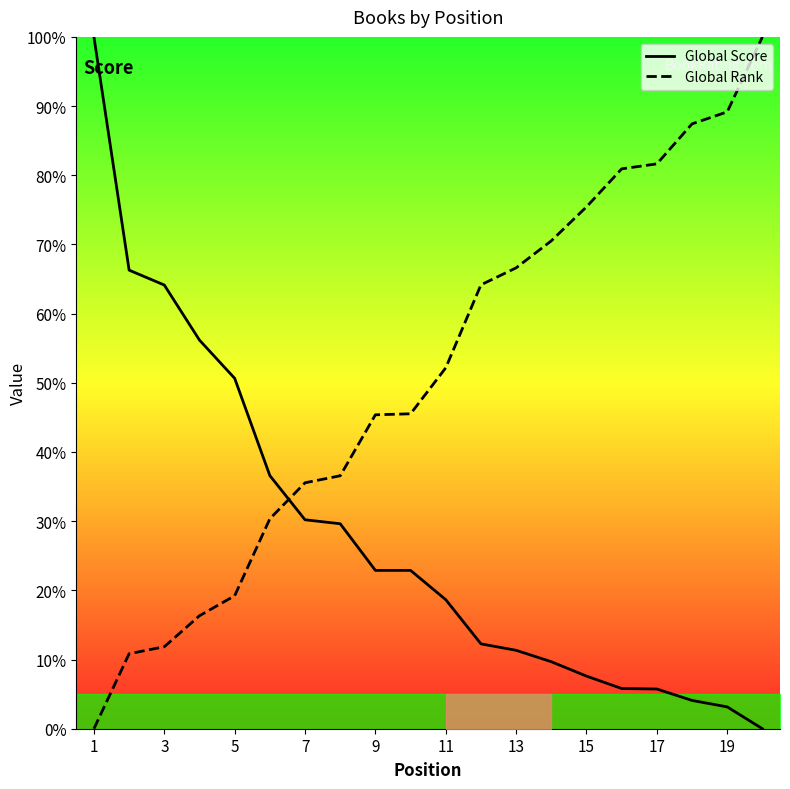

How many data points in Global Rank are less than 52?

10